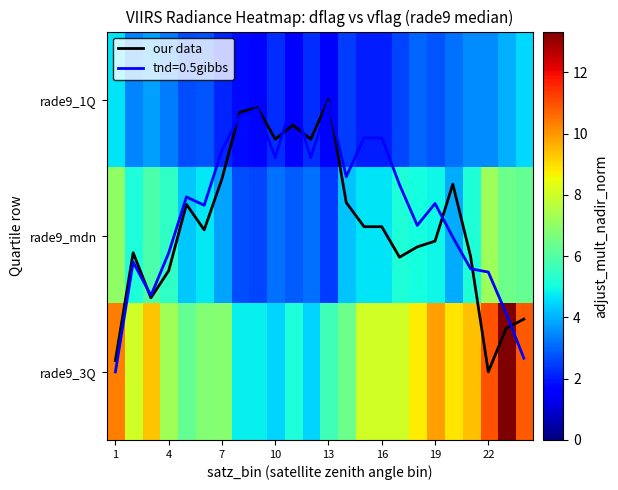

At which label does rade9_3Q first exceed 8?

1